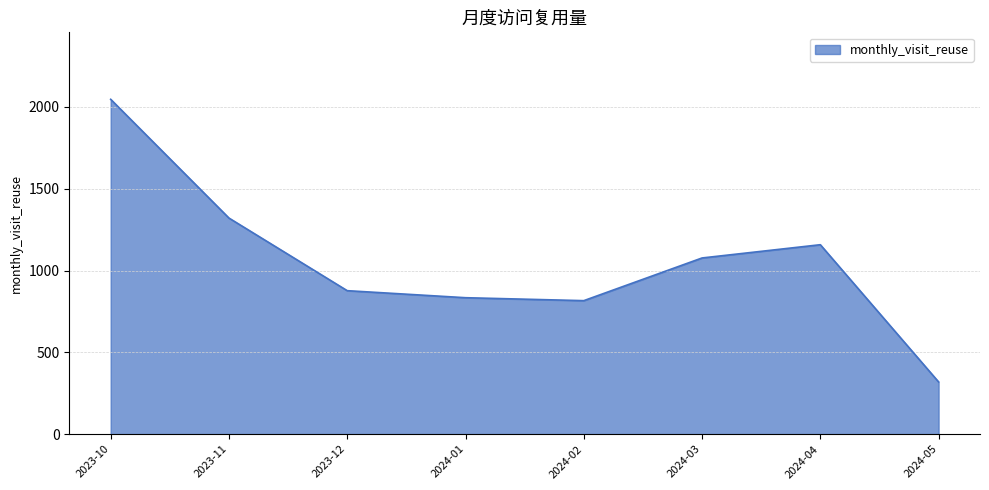

What is the ratio of the value at 2024-01 to the value at 2024-03?

0.8